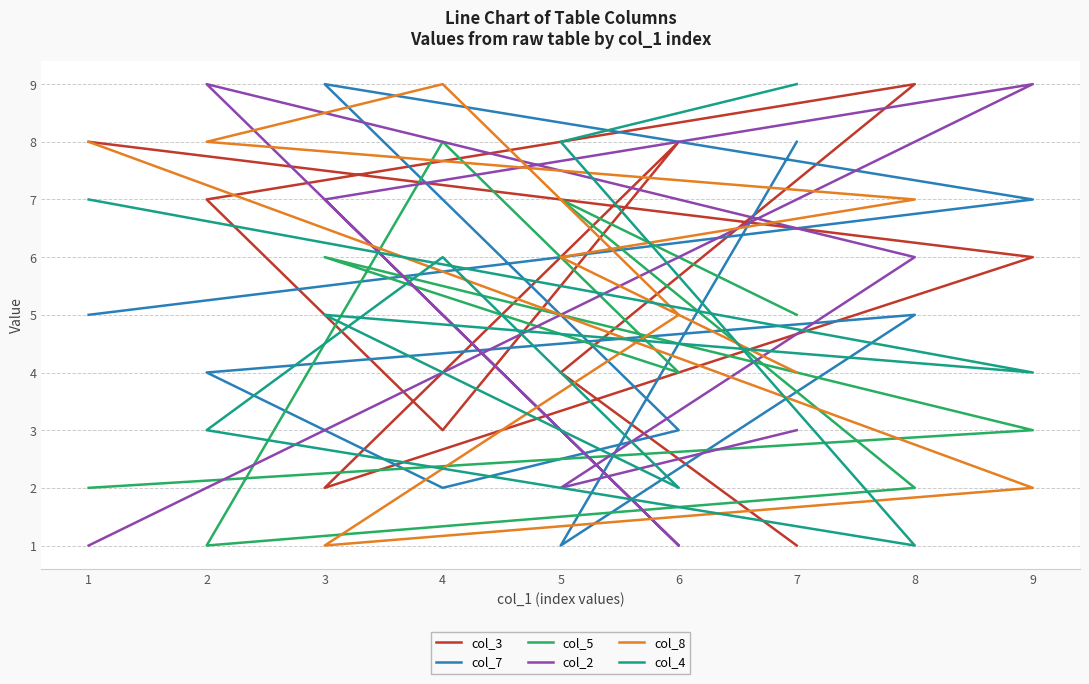

Reading left to right, list all the values displayed in this chart.

col_3: 1=8	9=6	3=2	6=8	4=3	2=7	8=9	5=4	7=1
col_7: 1=5	9=7	3=9	6=3	4=2	2=4	8=5	5=1	7=8
col_5: 1=2	9=3	3=6	6=4	4=8	2=1	8=2	5=7	7=5
col_2: 1=1	9=9	3=7	6=1	4=5	2=9	8=6	5=2	7=3
col_8: 1=8	9=2	3=1	6=5	4=9	2=8	8=7	5=6	7=4
col_4: 1=7	9=4	3=5	6=2	4=6	2=3	8=1	5=8	7=9